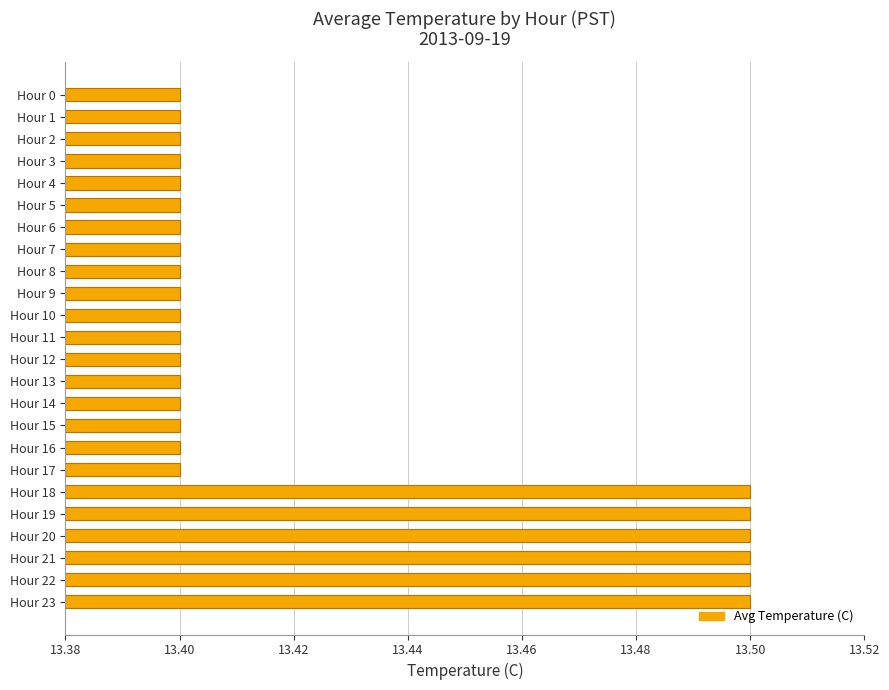

What is the value of the 18th bar from the top?

13.4